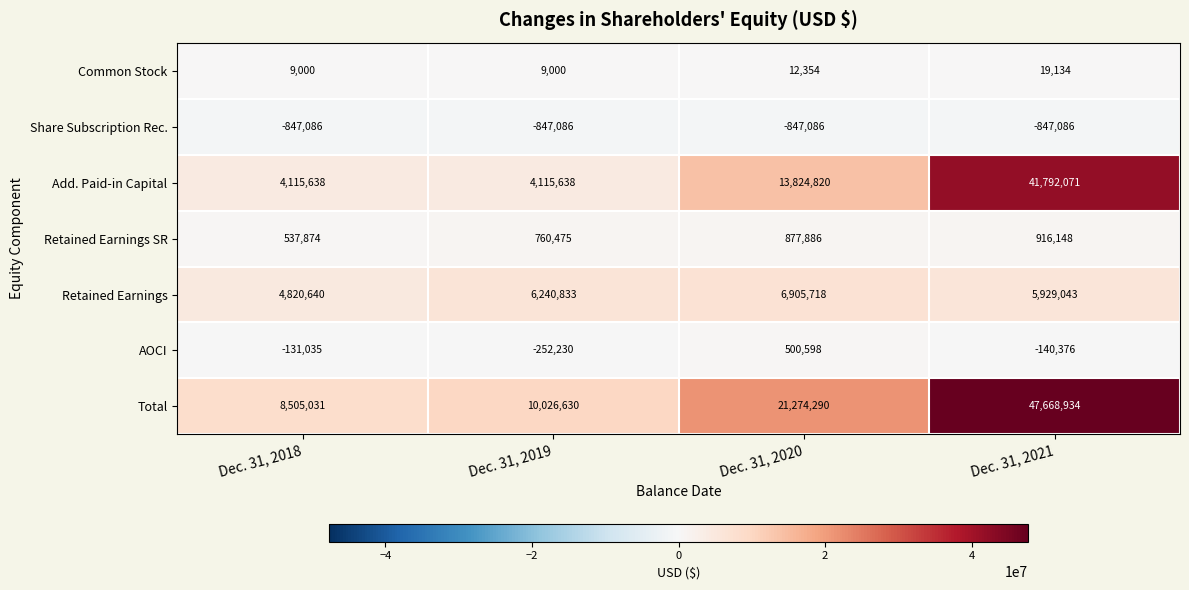

Reading left to right, extract all data points from this chart.

Common Stock: Dec. 31, 2018=9000	Dec. 31, 2019=9000	Dec. 31, 2020=12354	Dec. 31, 2021=19134
Share Subscription Rec.: Dec. 31, 2018=-847086	Dec. 31, 2019=-847086	Dec. 31, 2020=-847086	Dec. 31, 2021=-847086
Add. Paid-in Capital: Dec. 31, 2018=4115638	Dec. 31, 2019=4115638	Dec. 31, 2020=13824820	Dec. 31, 2021=41792071
Retained Earnings SR: Dec. 31, 2018=537874	Dec. 31, 2019=760475	Dec. 31, 2020=877886	Dec. 31, 2021=916148
Retained Earnings: Dec. 31, 2018=4820640	Dec. 31, 2019=6240833	Dec. 31, 2020=6905718	Dec. 31, 2021=5929043
AOCI: Dec. 31, 2018=-131035	Dec. 31, 2019=-252230	Dec. 31, 2020=500598	Dec. 31, 2021=-140376
Total: Dec. 31, 2018=8505031	Dec. 31, 2019=10026630	Dec. 31, 2020=21274290	Dec. 31, 2021=47668934